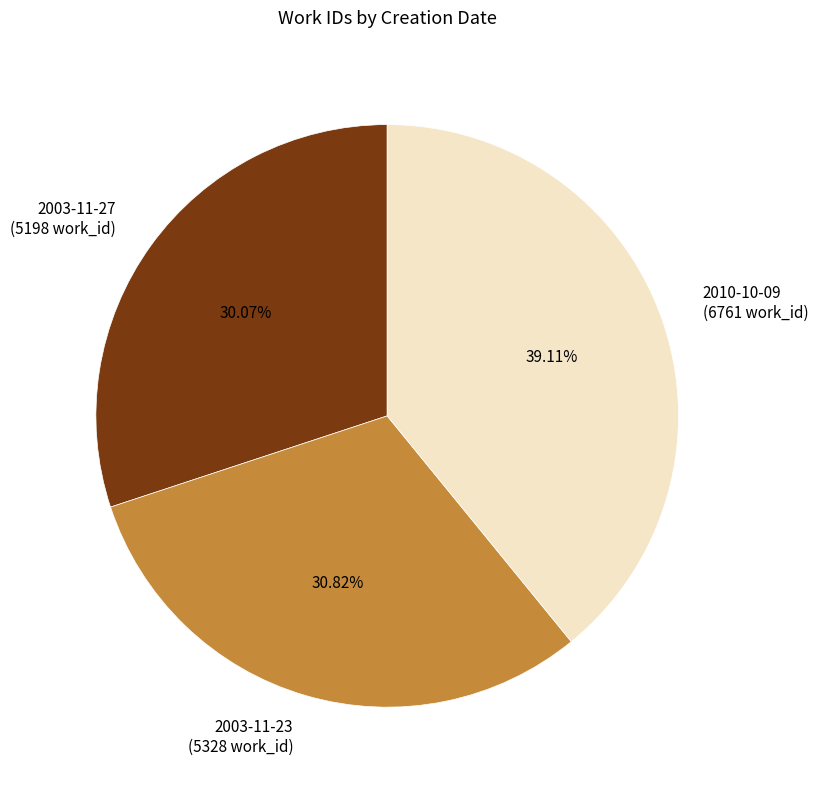

What is the ratio of the value at 2003-11-27 (5198 work_id) to the value at 2010-10-09 (6761 work_id)?

0.8